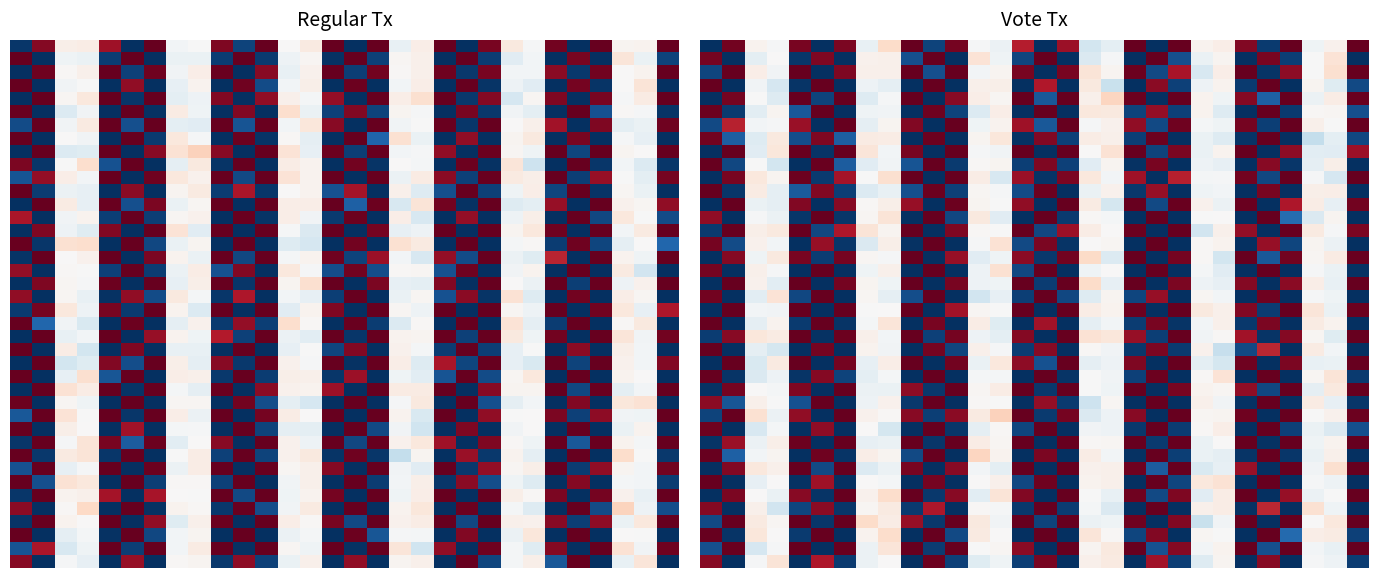

At which category is the sum across all series the highest?

8